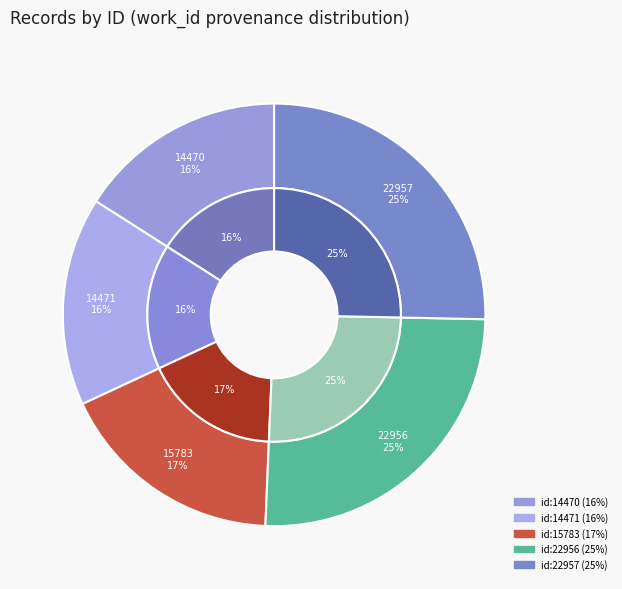

Is 2013-10-13 (id:14470) the majority of the pie?

No